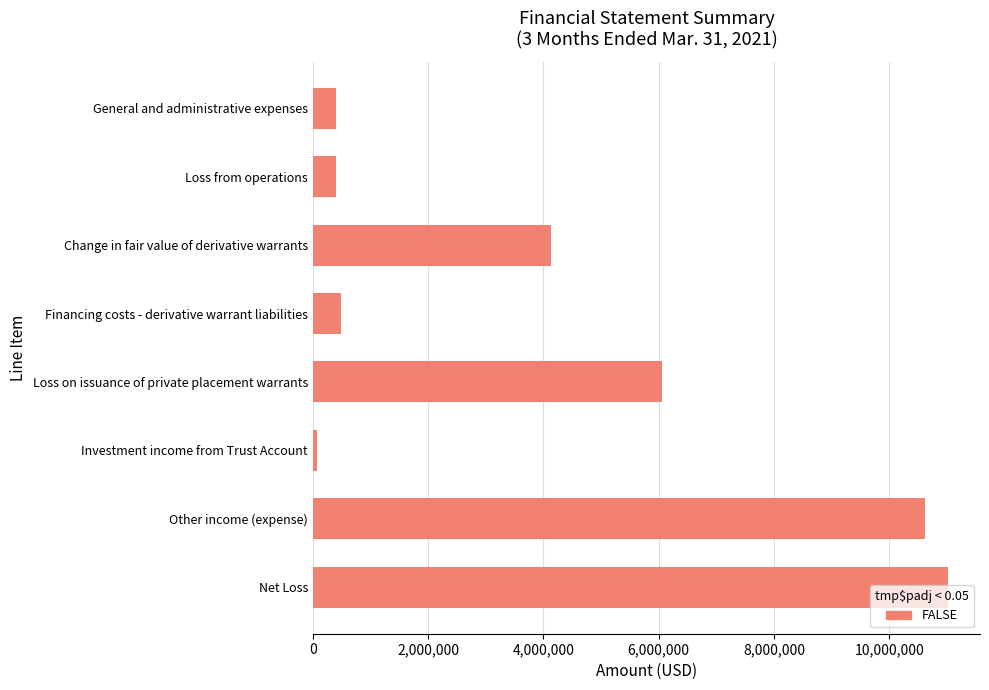

What is the label of the 6th bar from the top?

Investment income from Trust Account